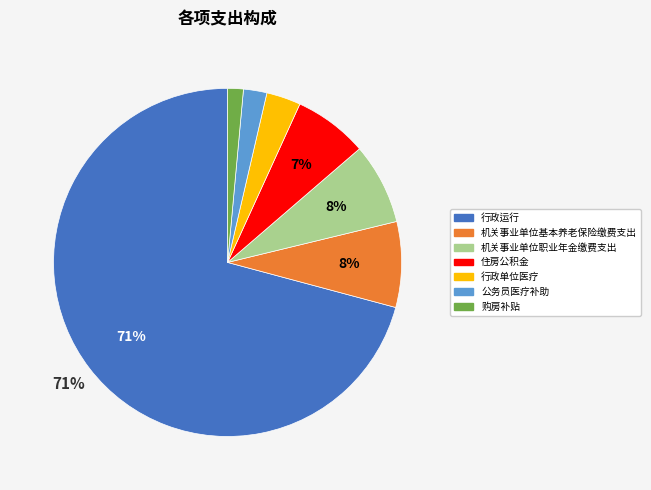

The 购房补贴 slice represents 10% of the pie. True or false?

False